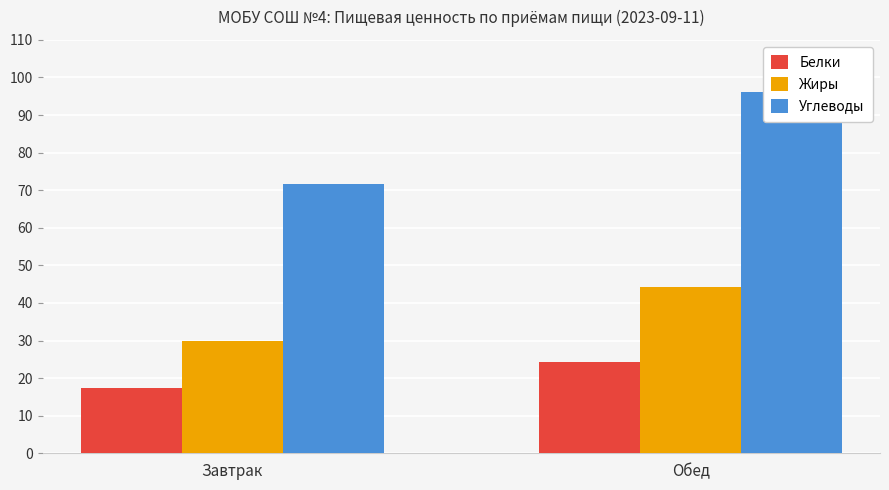

Reading right to left, extract all data points from this chart.

Белки: 24.2	17.4
Жиры: 44.4	29.8
Углеводы: 96.1	71.6